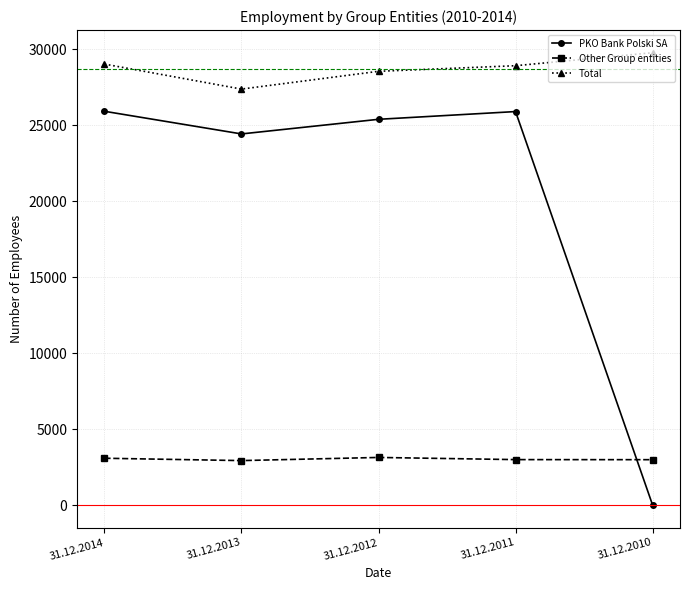

Where does the Other Group entities series first go above 3015?

31.12.2014